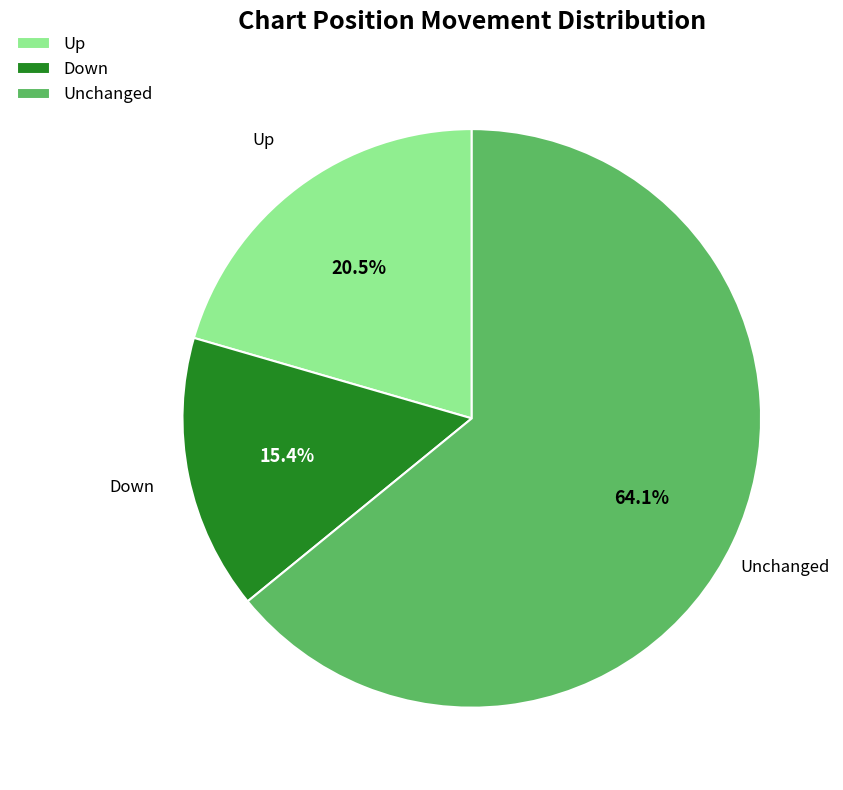

Rank the categories by value from highest to lowest.

Unchanged, Up, Down